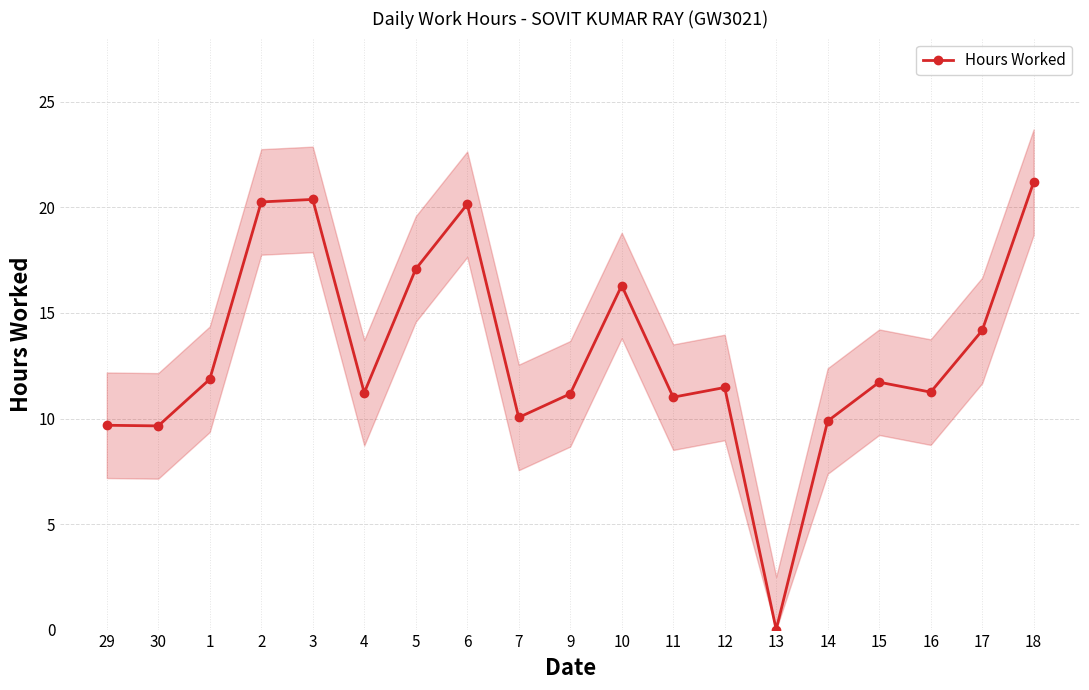

What is the label of the 8th point from the right?

11